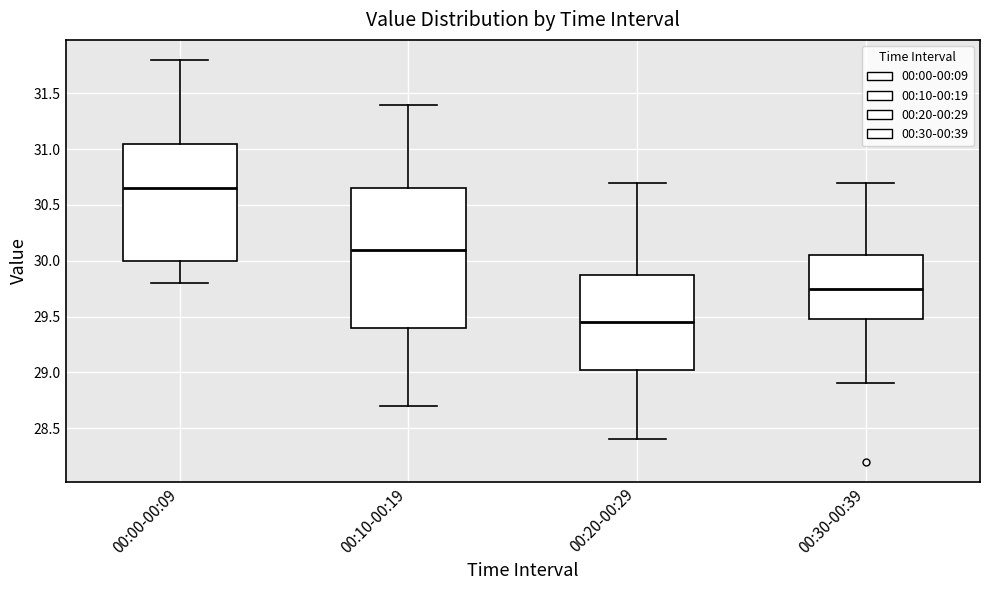

Comparing the boxes themselves (not the whiskers), which one is the tallest?

00:10-00:19